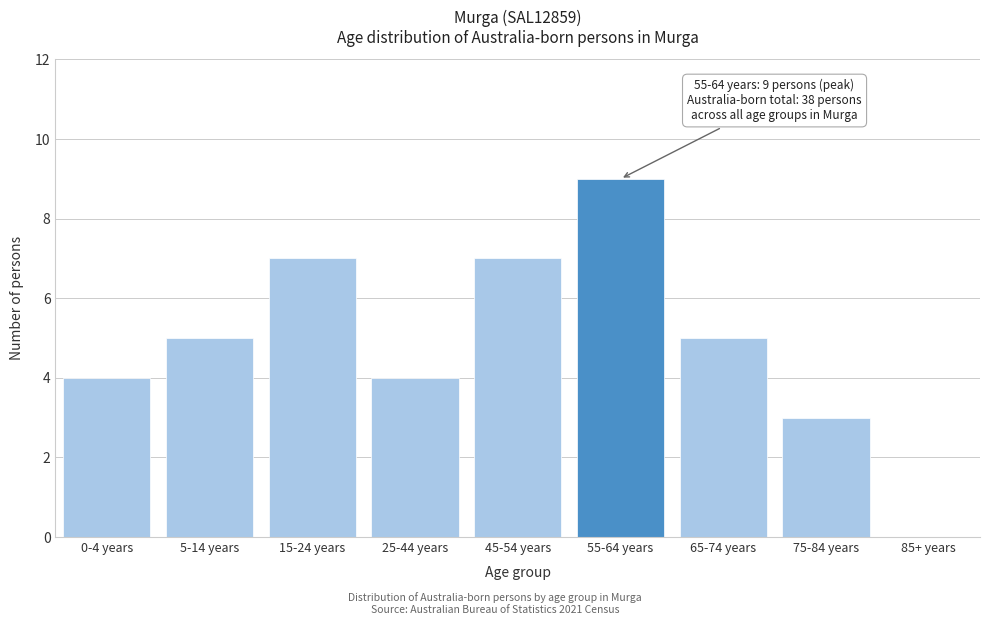

Reading left to right, what are all the values shown in this chart?

0-4 years=4	5-14 years=5	15-24 years=7	25-44 years=4	45-54 years=7	55-64 years=9	65-74 years=5	75-84 years=3	85+ years=0